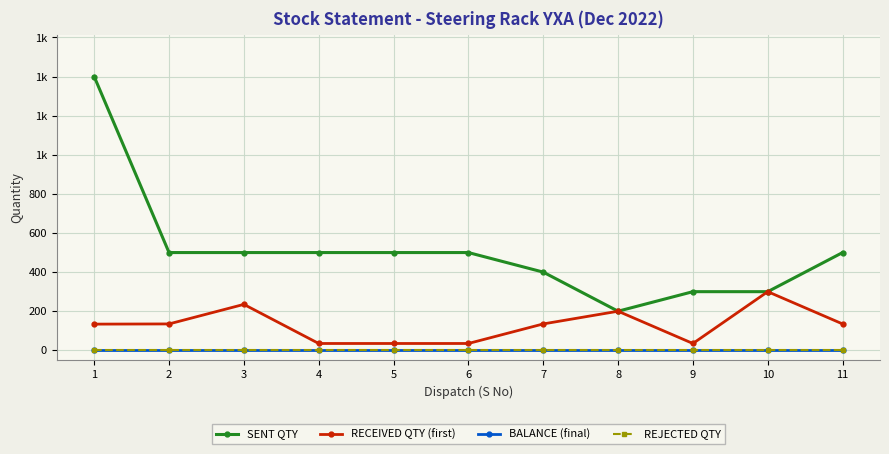

The REJECTED QTY series shows 0 at 6. True or false?

True